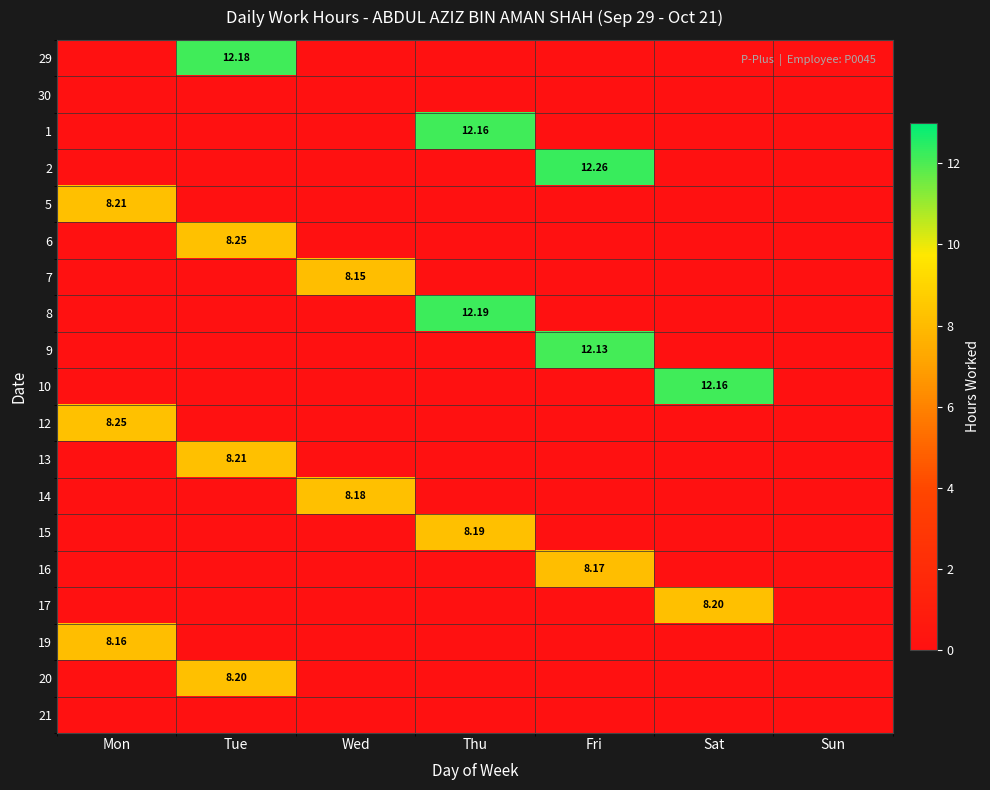

At how many categories does at least one series exceed 5?

6